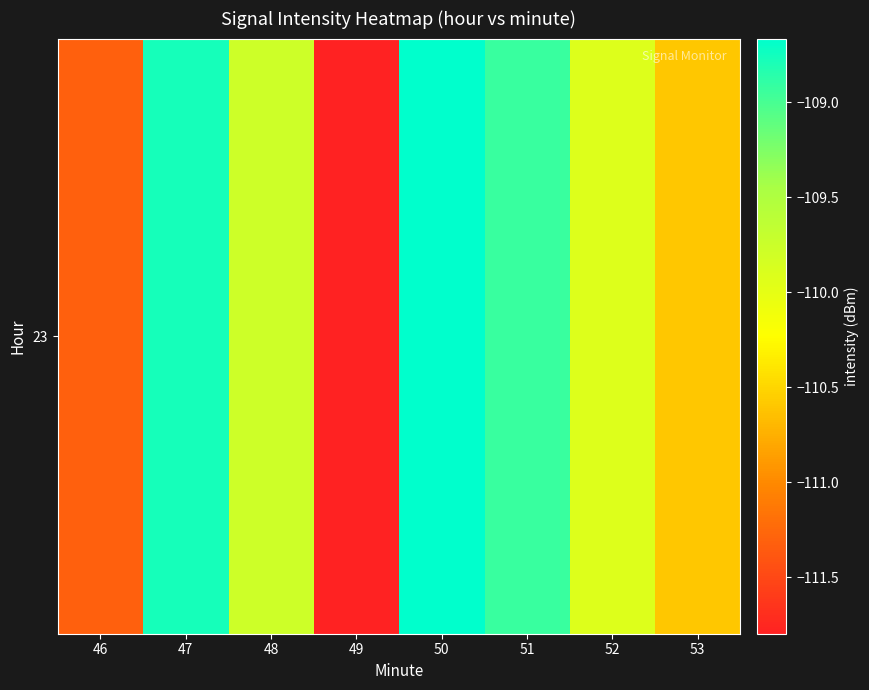

Which has a higher value, 52 or 51?

51